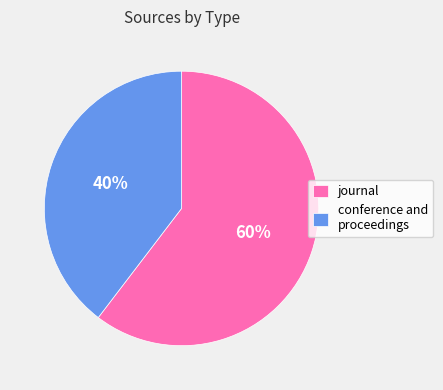

To the nearest percent, what is the average slice percentage?

50%